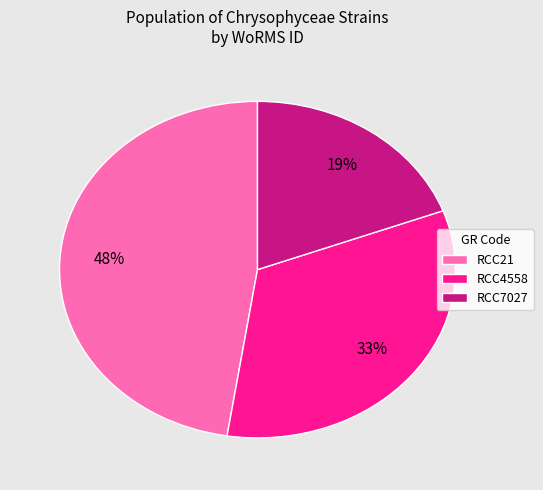

Is it true that RCC4558 is 22% of the pie?

False